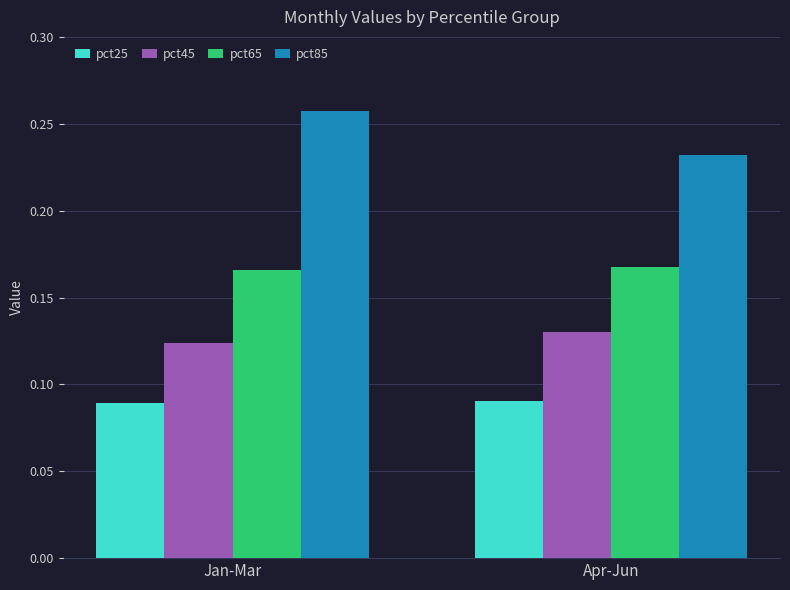

The pct85 series shows 0.4 at Jan-Mar. True or false?

False